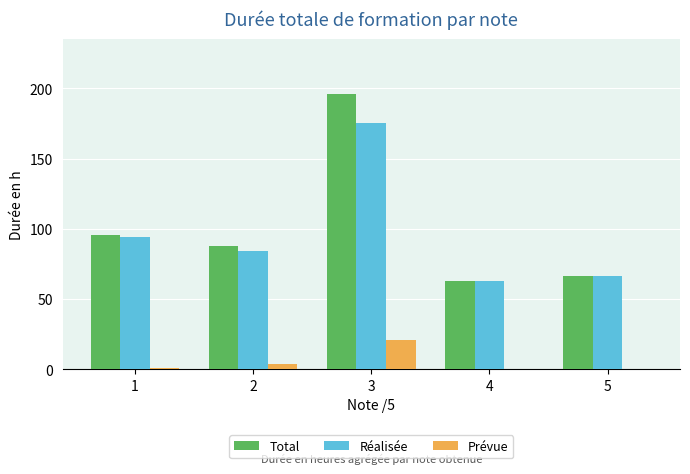

Reading left to right, list all the values displayed in this chart.

Total: 95.5	87.5	196.0	63.0	66.5
Réalisée: 94.5	84.0	175.0	63.0	66.5
Prévue: 1.0	3.5	21.0	0.0	0.0